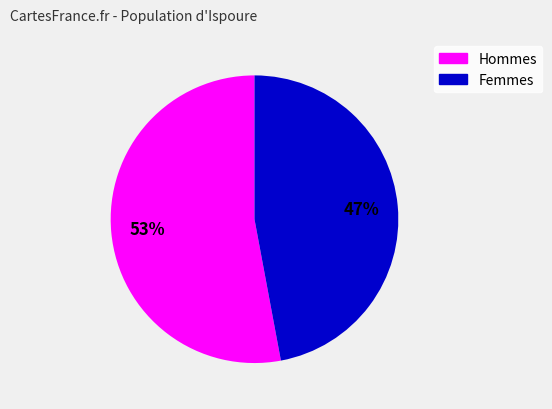

Is there any slice that represents more than half of the pie?

Yes